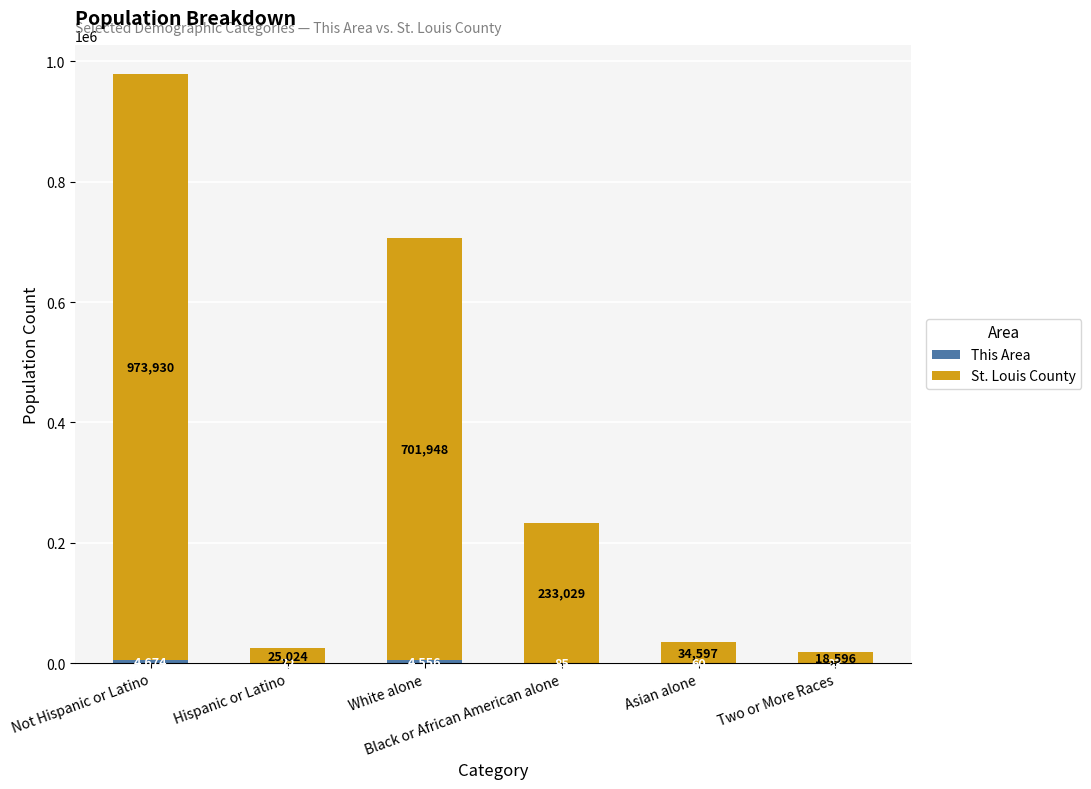

Does the chart contain stacked bars?

Yes